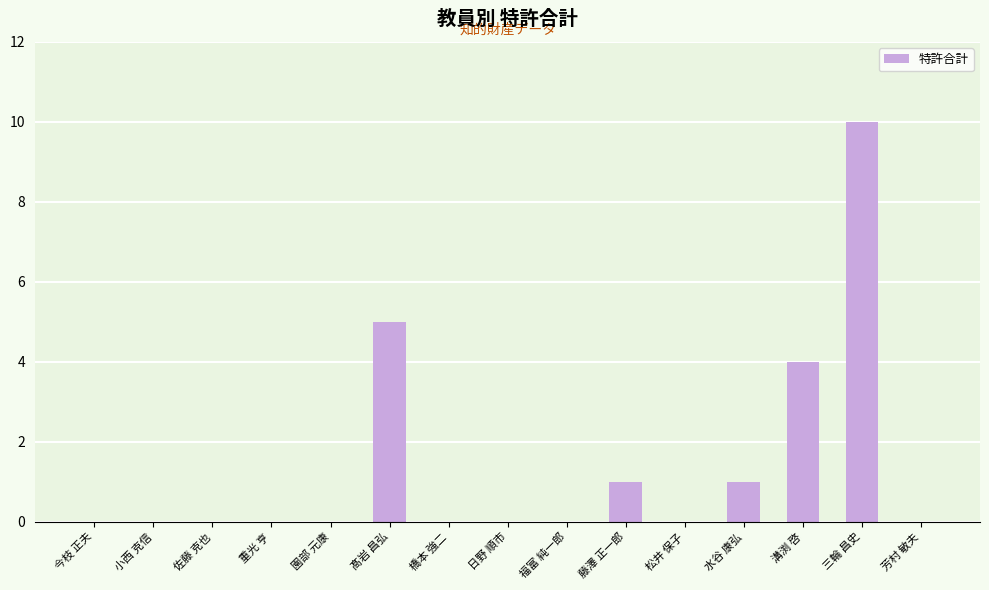

At which category does the chart reach its peak across all series?

三輪 昌史